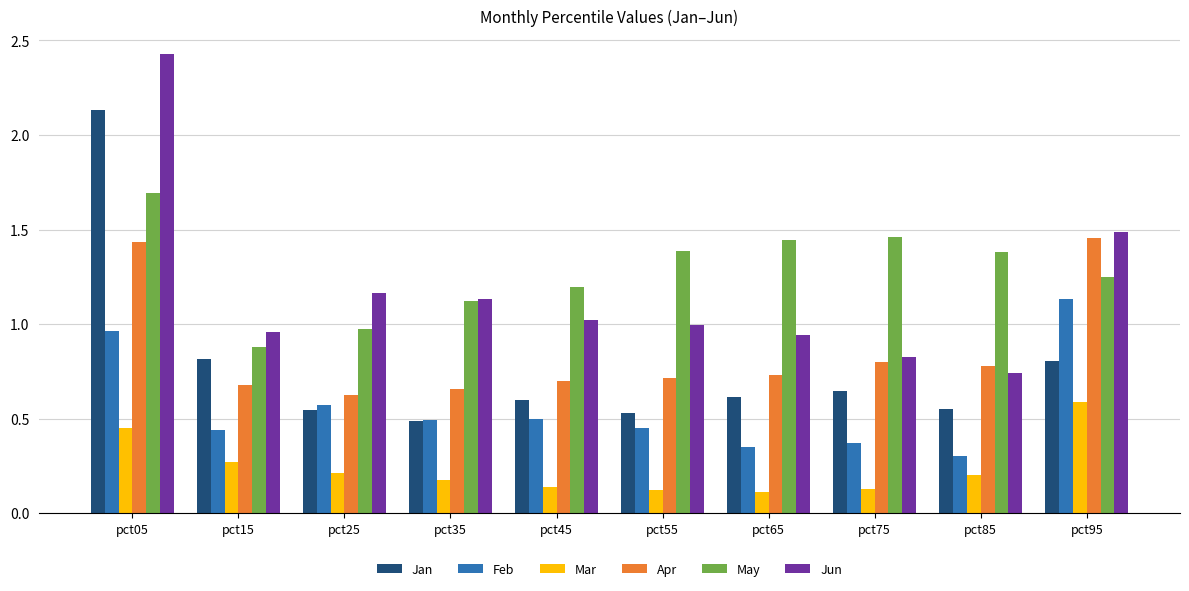

Is it true that Apr equals 0.7 at pct05?

False